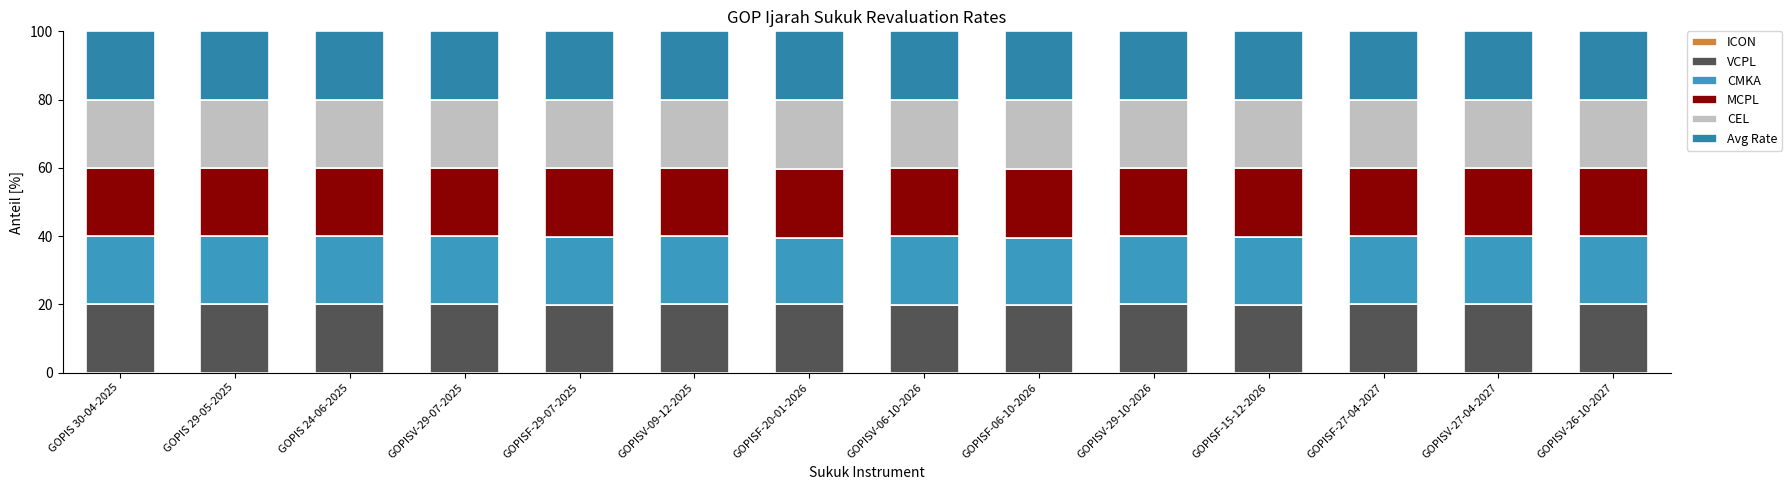

True or false: MCPL has a value of 9.2 at GOPISV-29-07-2025.

False